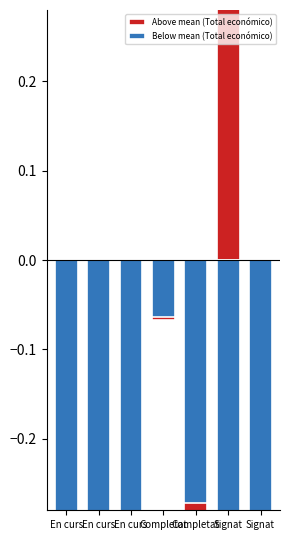

List the series in order of their overall mean, lowest first.

Below mean (Total económico), Above mean (Total económico)